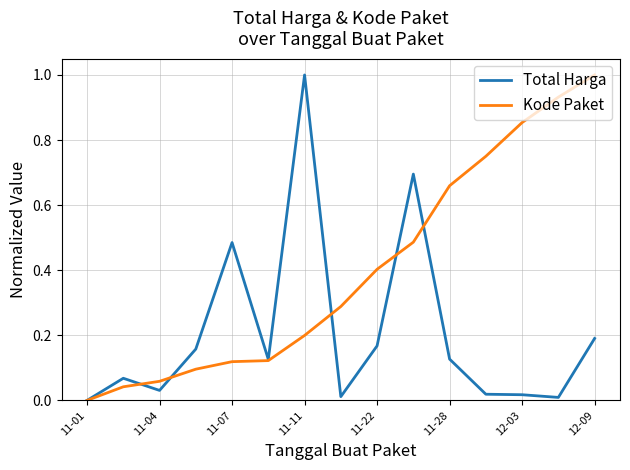

In Total Harga, how many points are lower than both neighbors (excluding endpoints)?

4